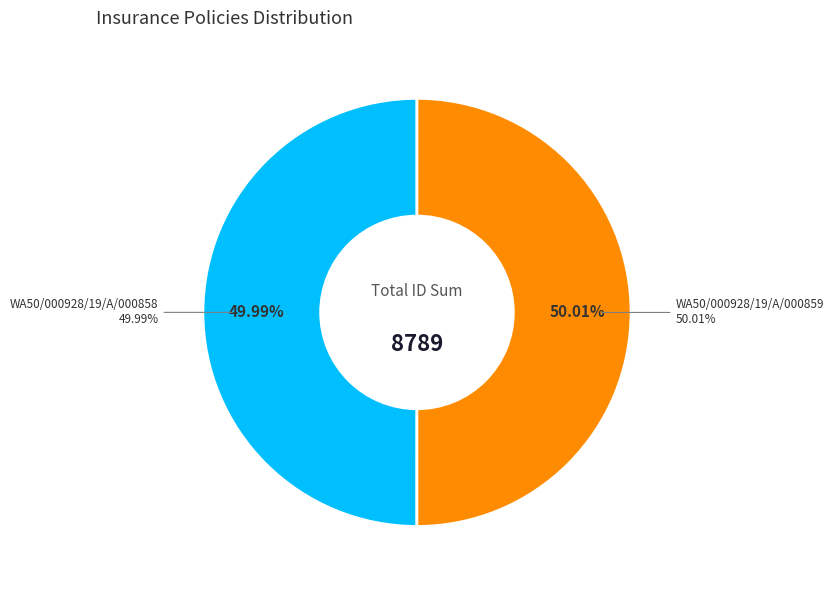

To the nearest percent, what portion does WA50/000928/19/A/000858 represent?

50%